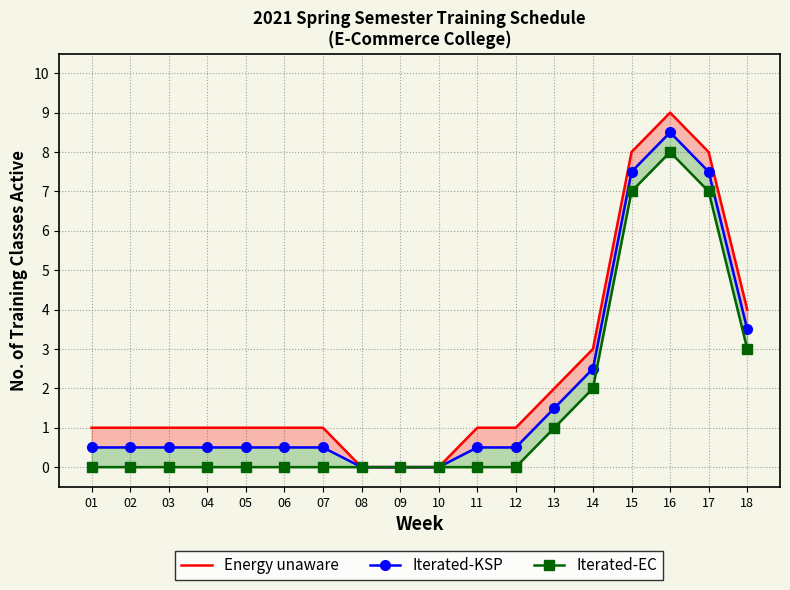

At how many categories does at least one series exceed 7?

3